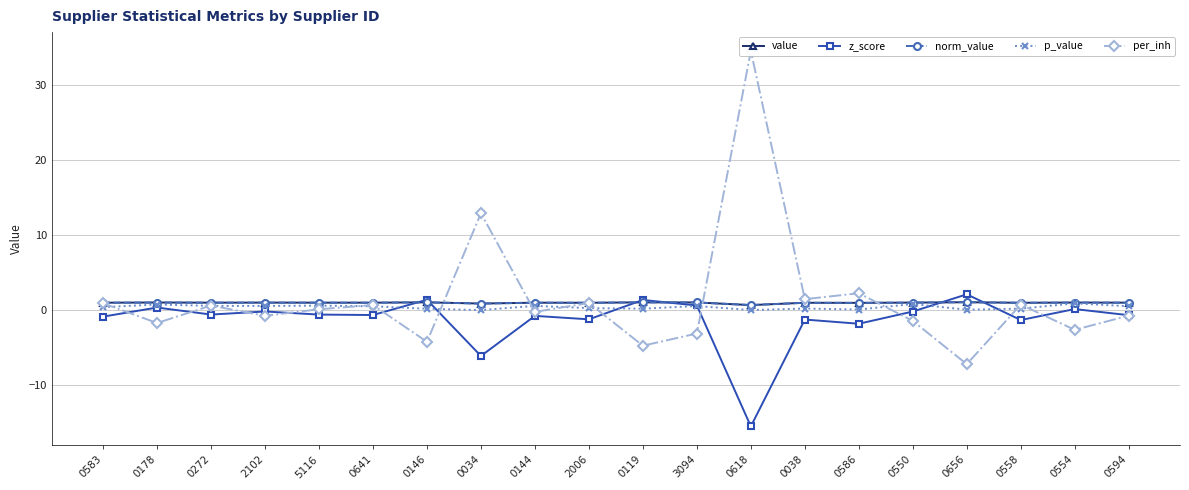

Is it true that p_value equals 0.4 at 0618?

False